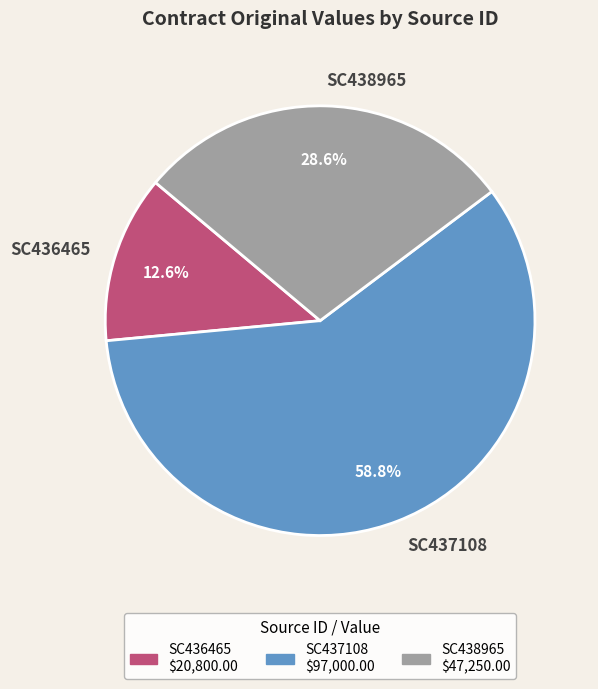

How many slices are in this pie chart?

3